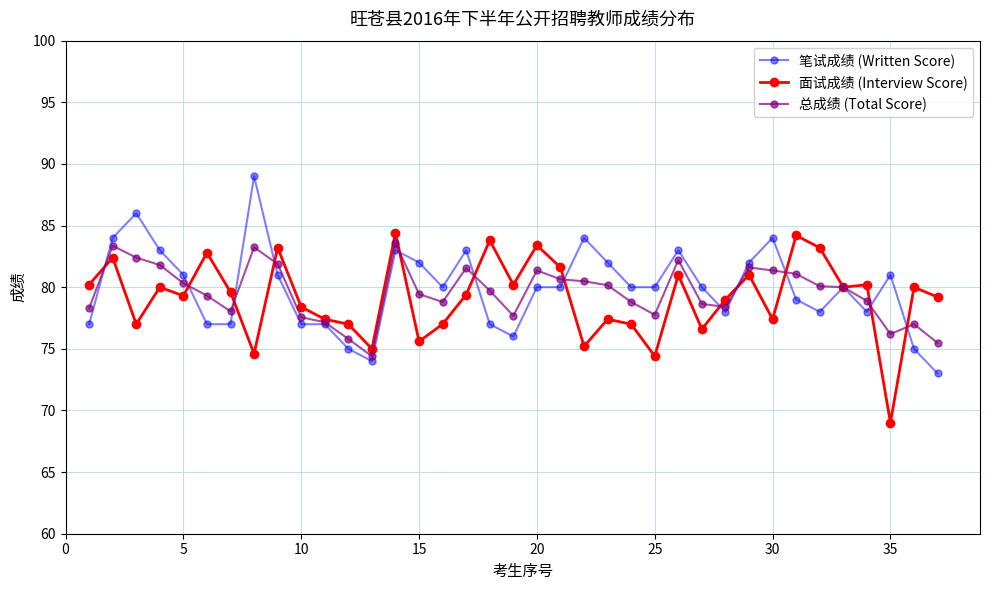

True or false: 总成绩 (Total Score) has more than 0 interior local peaks.

True